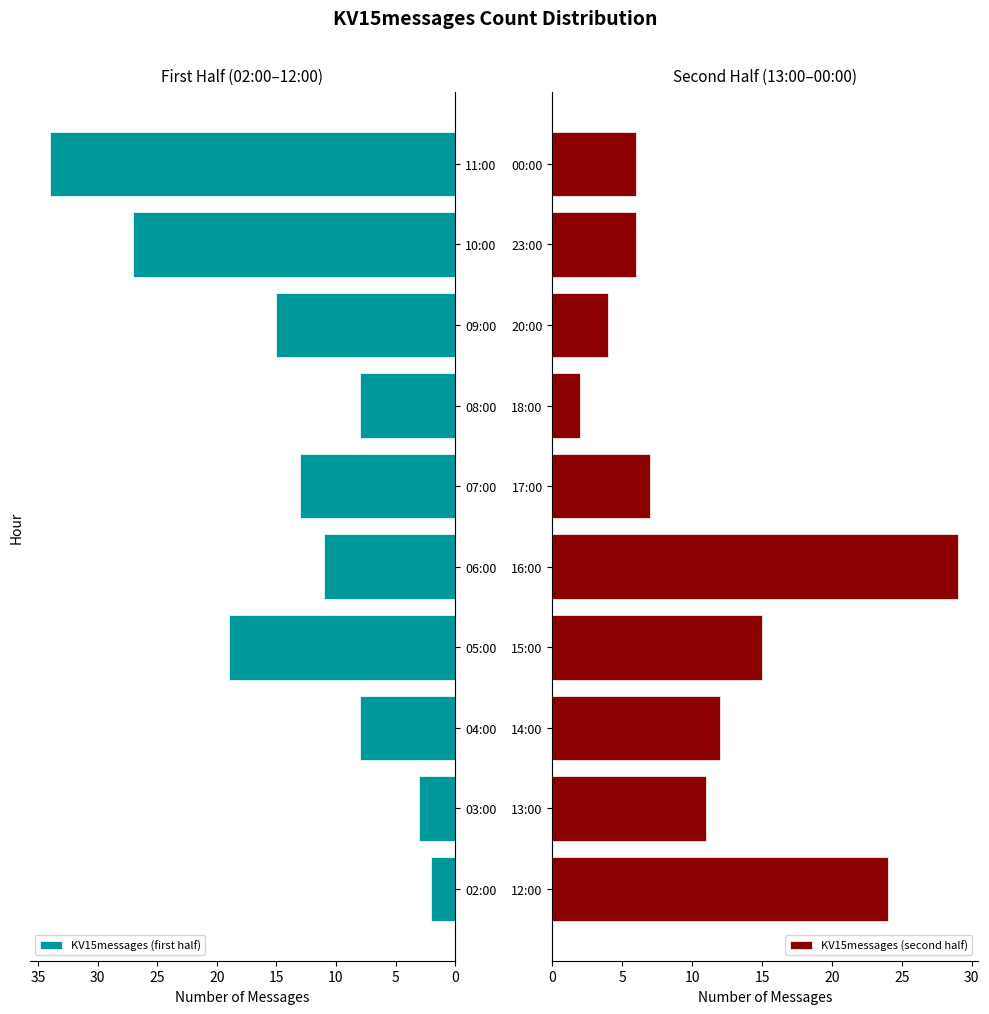

At how many categories does at least one series exceed 9?

9